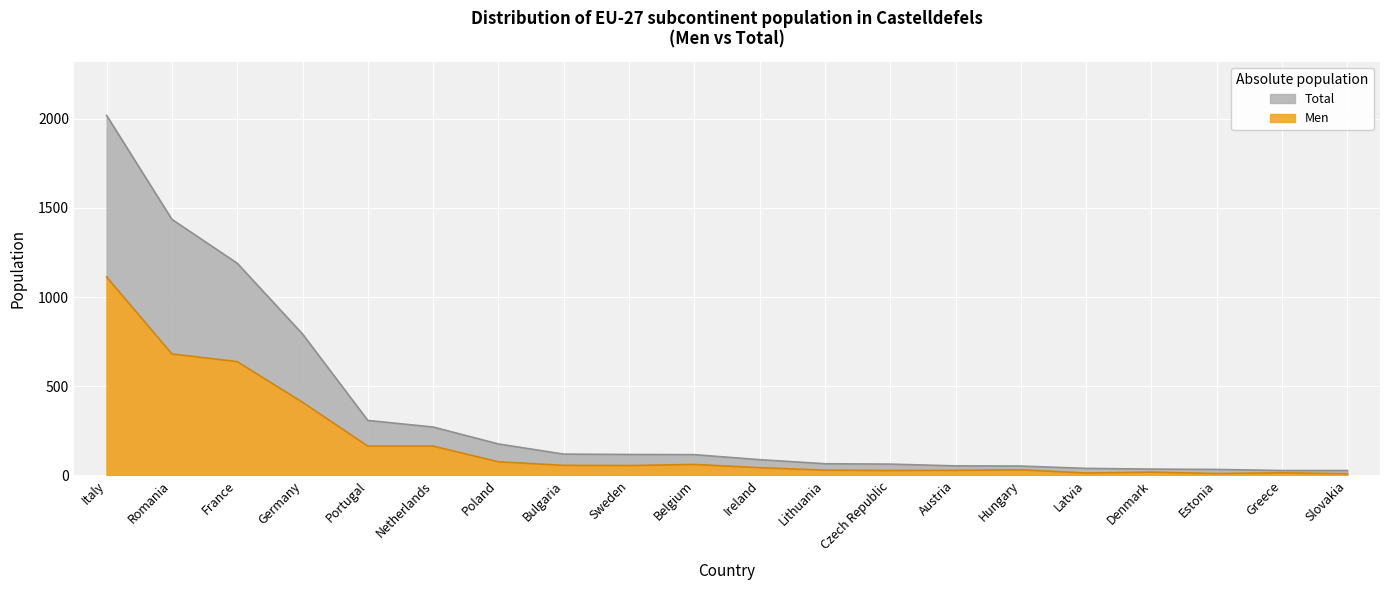

Which label corresponds to the largest value in the chart?

Italy